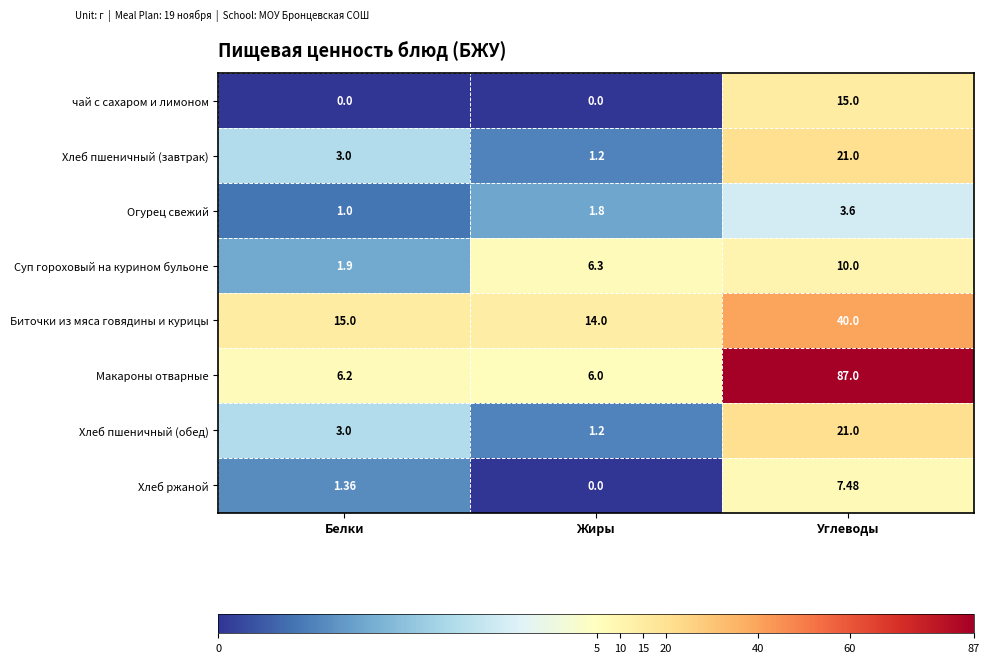

At which category is the sum across all series the highest?

Углеводы